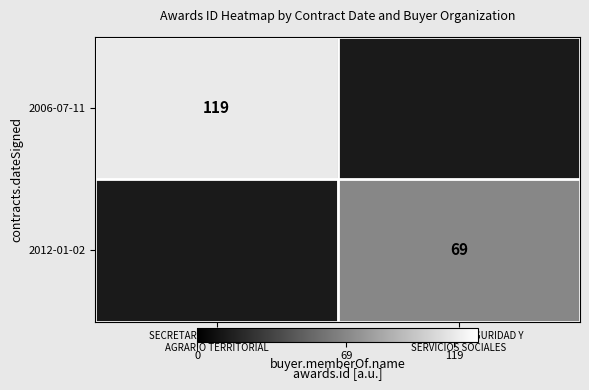

Rank the series by their maximum value, from highest to lowest.

2006-07-11, 2012-01-02